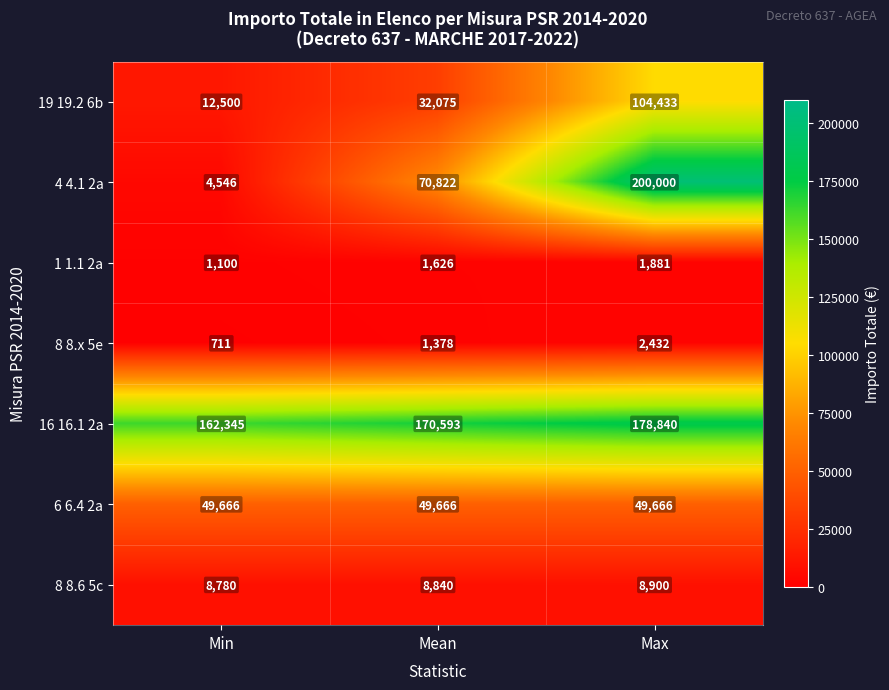

Is it true that 6 6.4 2a equals 65707 at Max?

False